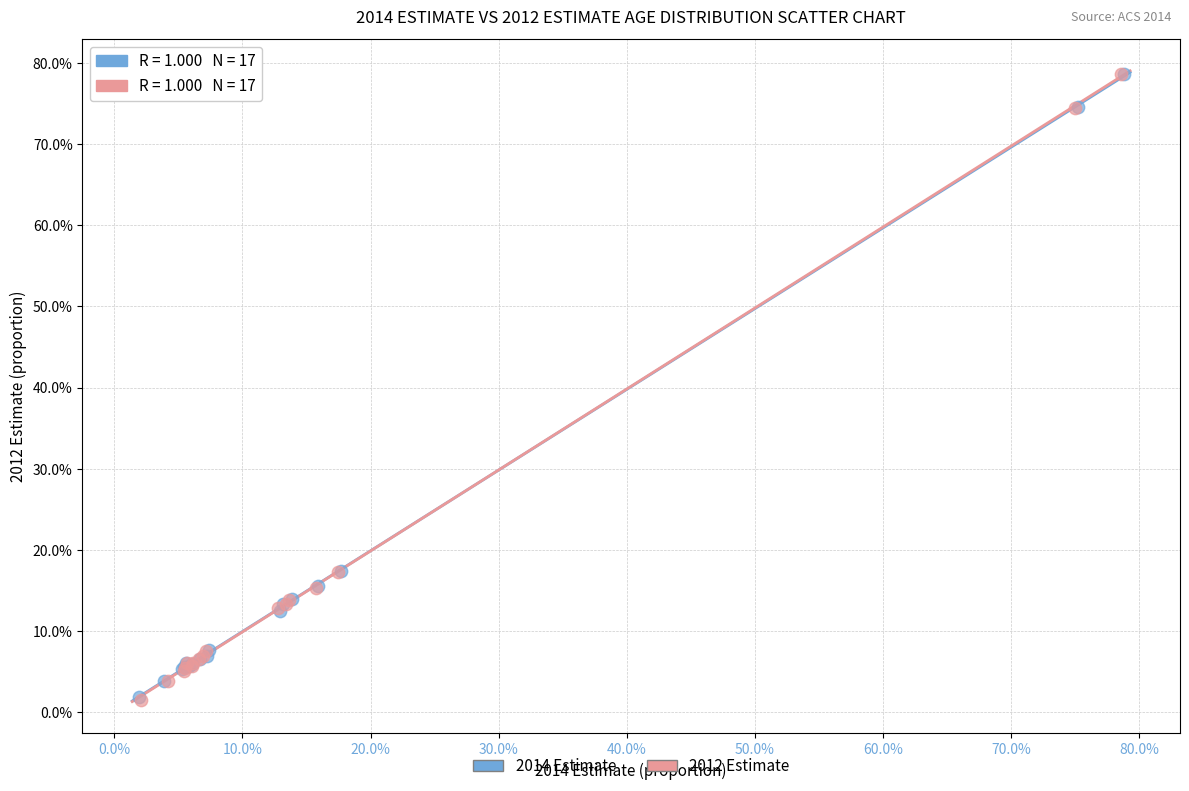

Which series has the largest Y range (max minus min)?

2012 Estimate